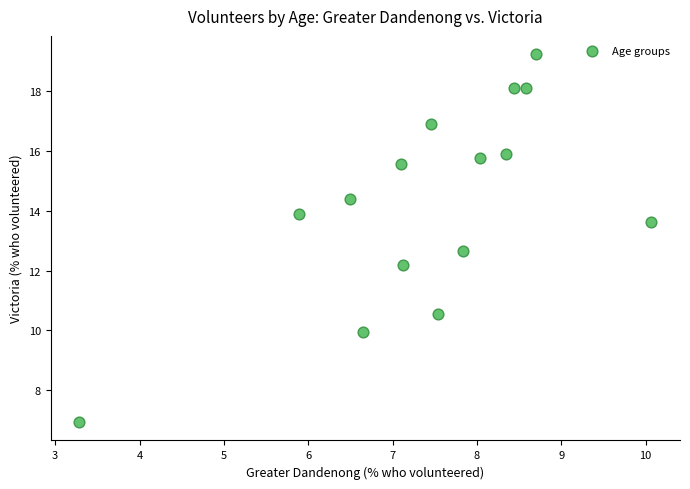

What Y value in the scatter plot is closest to 13?

12.7